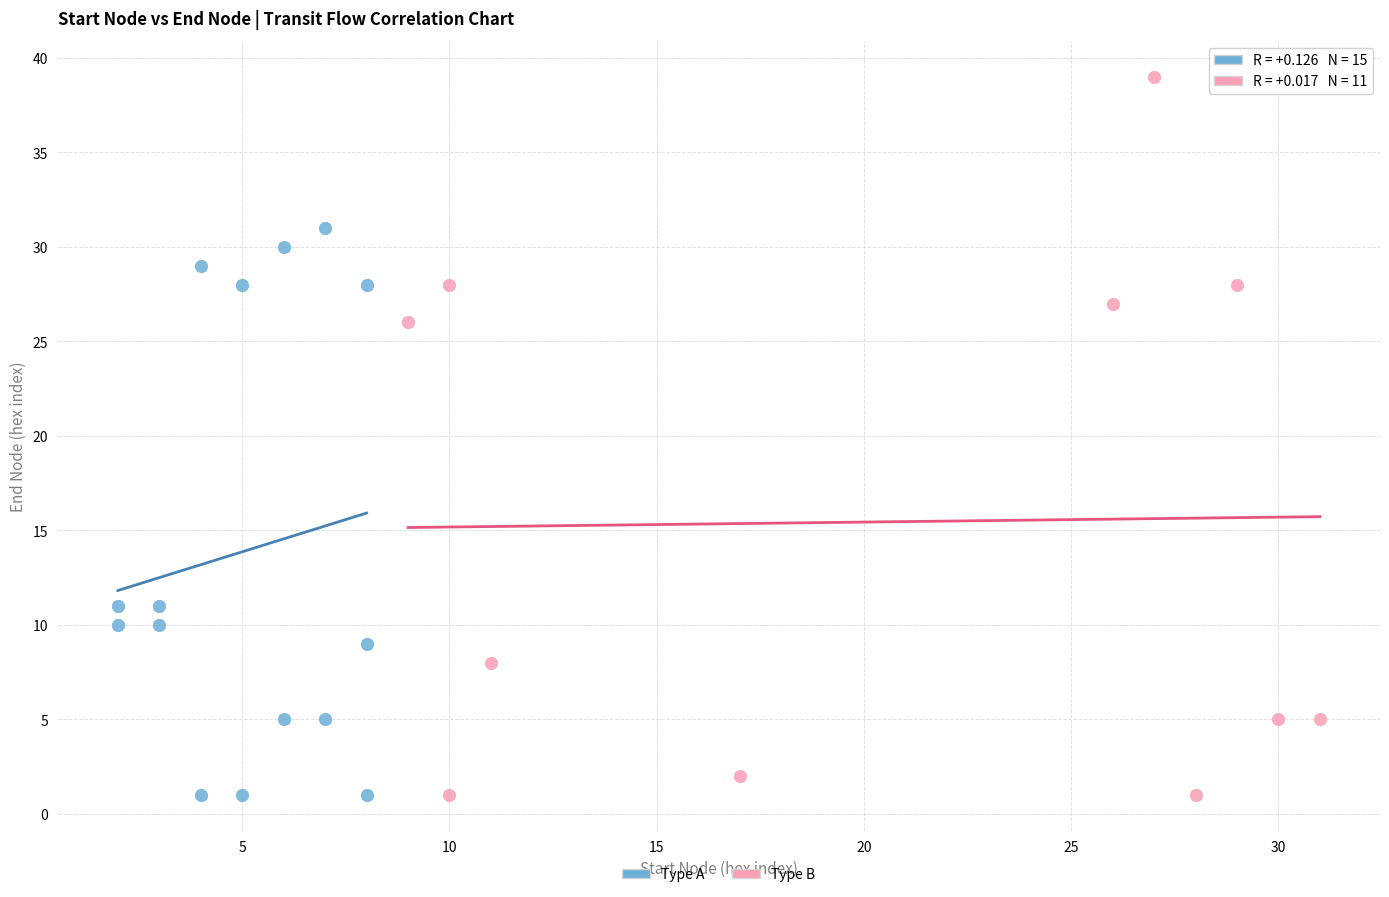

Which series has the widest spread of Y values?

Type B